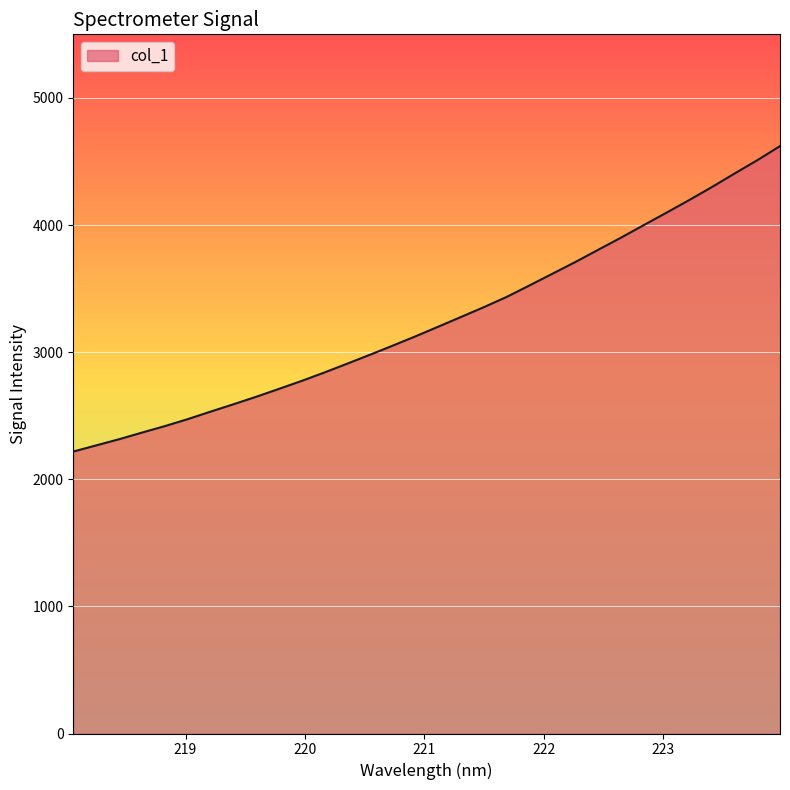

What is the maximum value shown in the chart?

4620.8